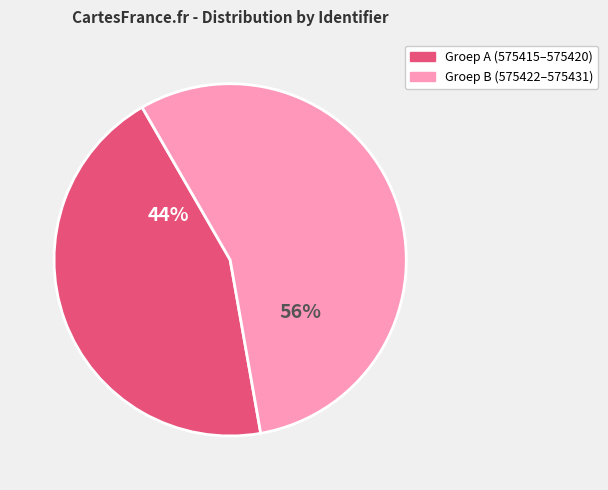

Does any single category account for the majority?

Yes